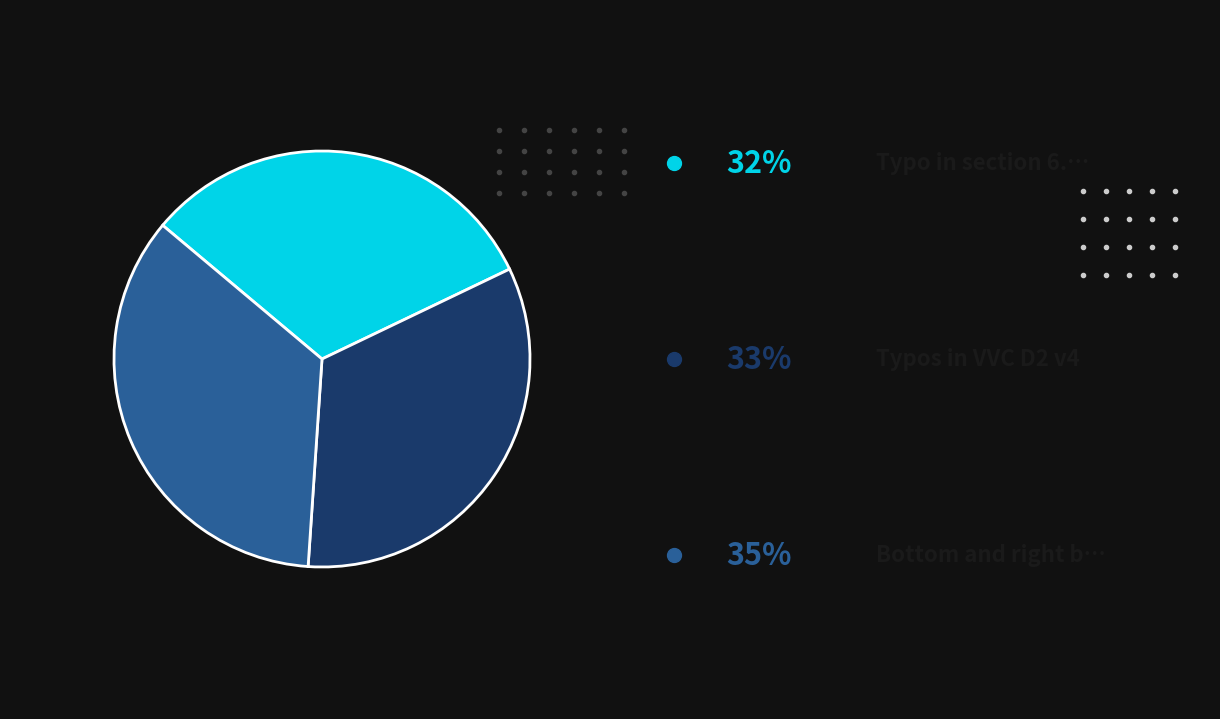

Does any single category account for the majority?

No